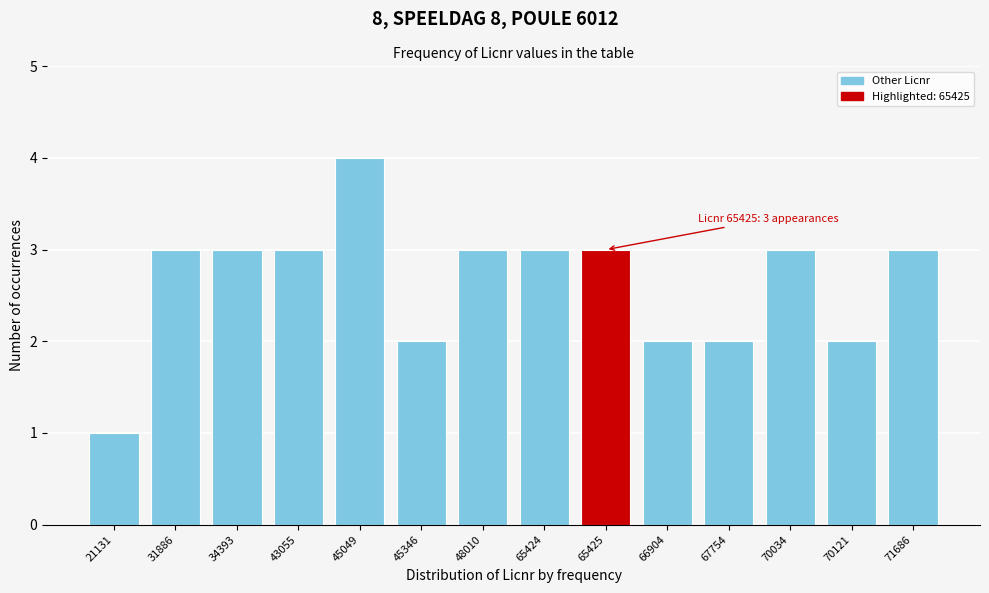

Reading left to right, what are all the values shown in this chart?

1	3	3	3	4	2	3	3	3	2	2	3	2	3